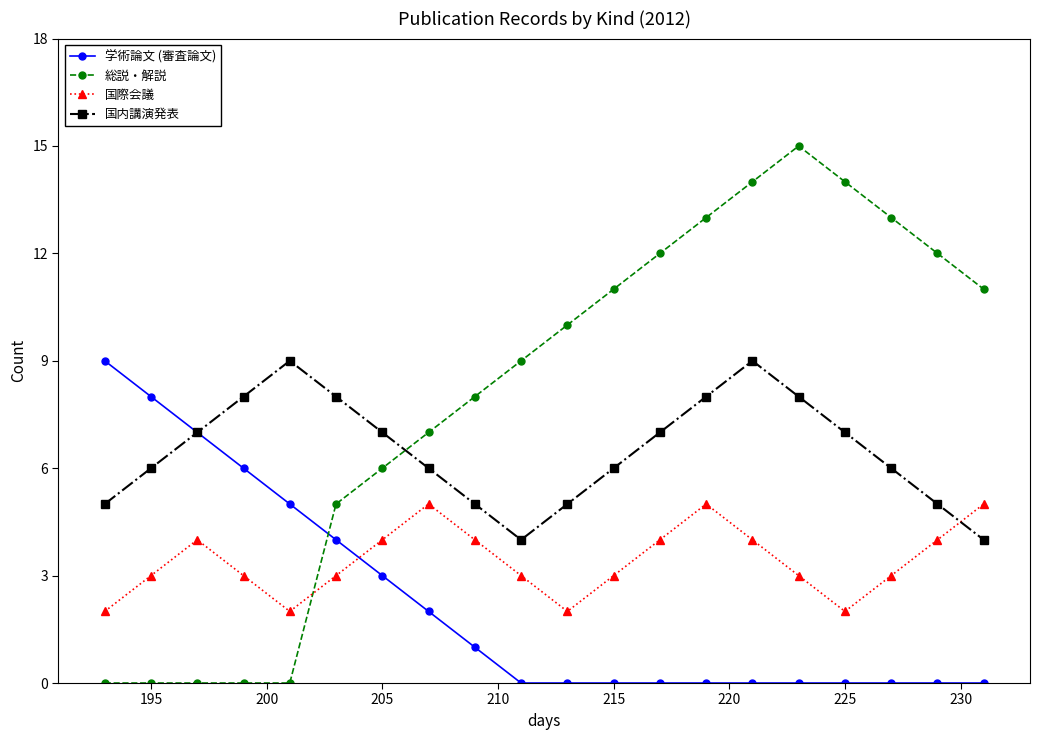

What is the average value of the 総説・解説 series?

8